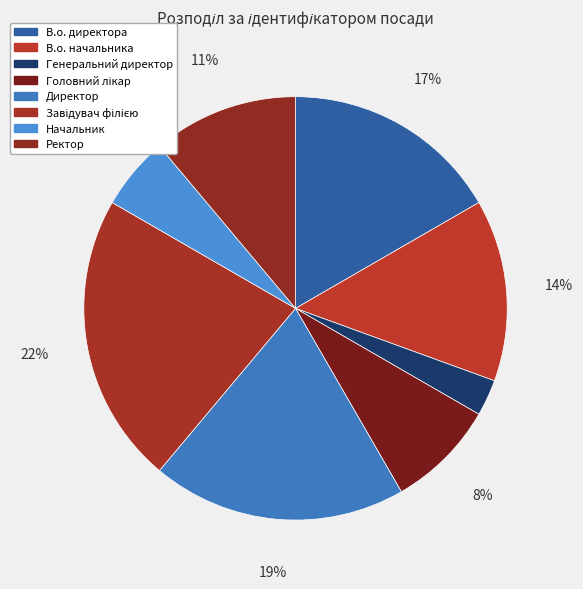

How many segments does this pie chart have?

8